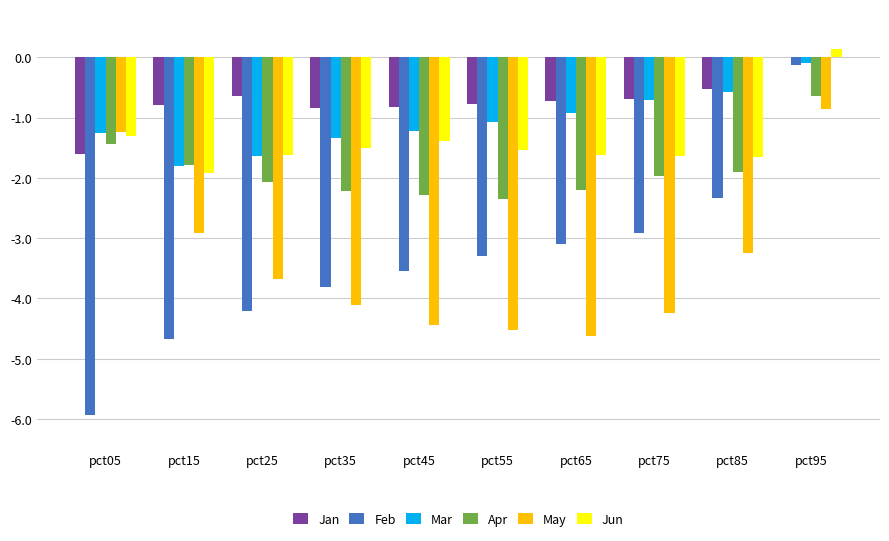

The value of Apr at pct75 is -2.8. True or false?

False